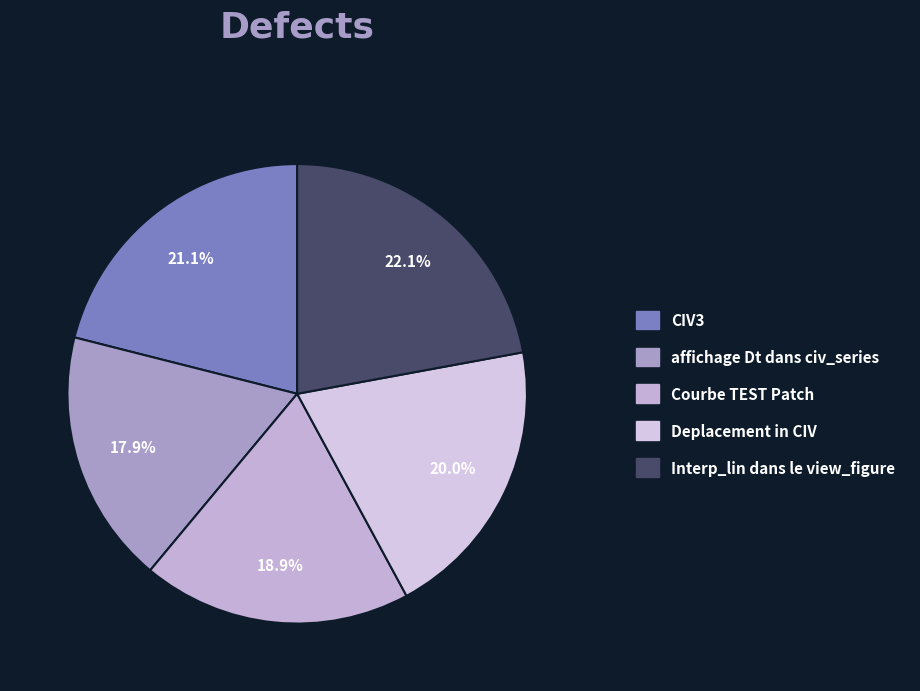

How many slices are in this pie chart?

5